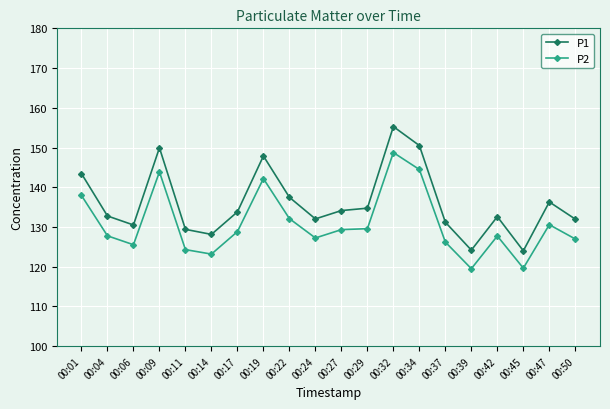

Rank the series by their maximum value, from highest to lowest.

P1, P2